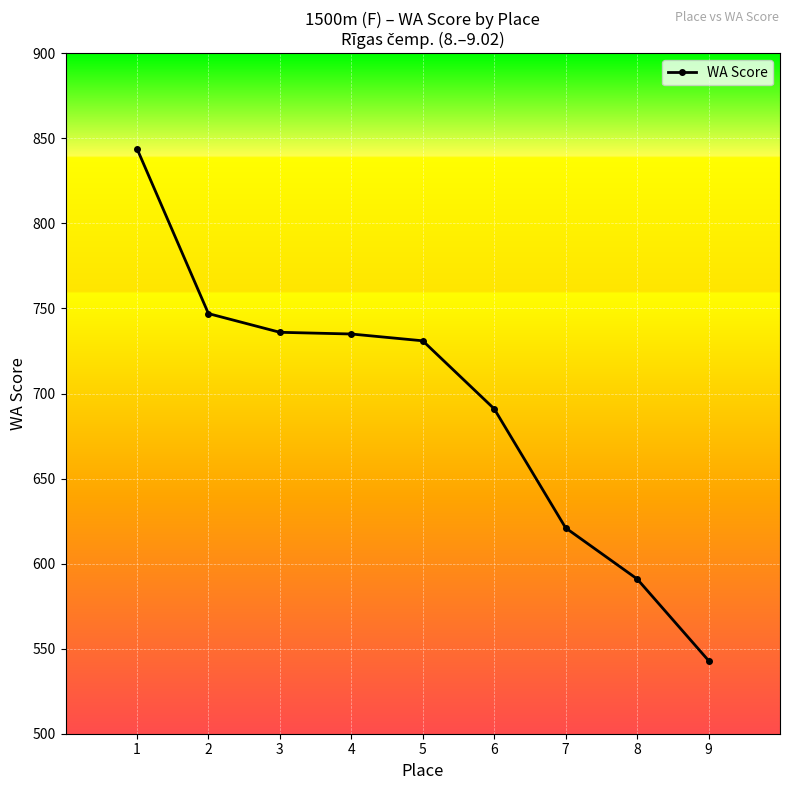

What value does the data have at 4, to the nearest 50?

750